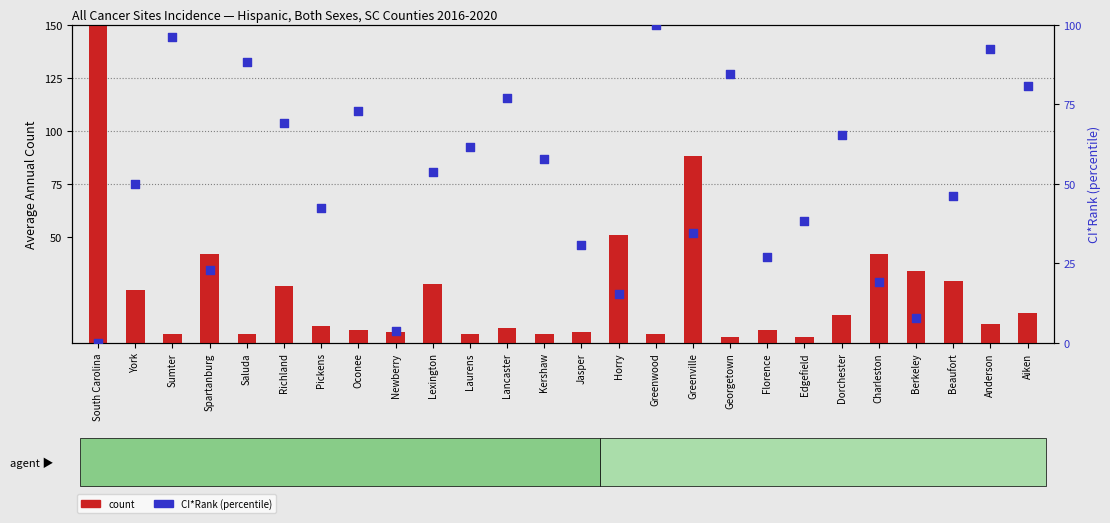

What is the total value across all series at Pickens?

50.3